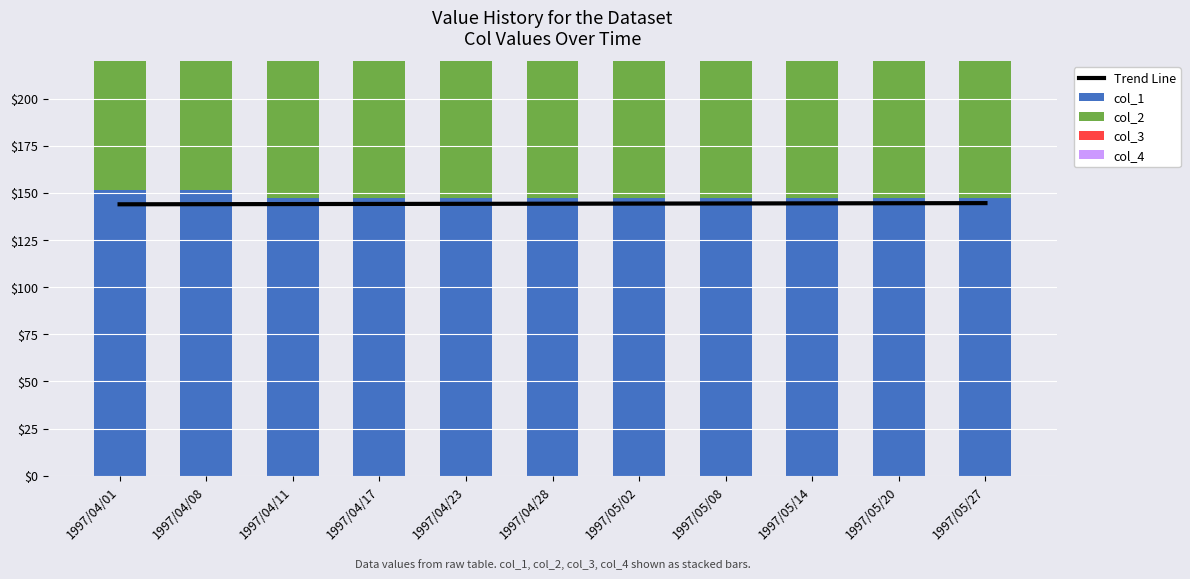

What is the label of the 11th bar from the left?

1997/05/27